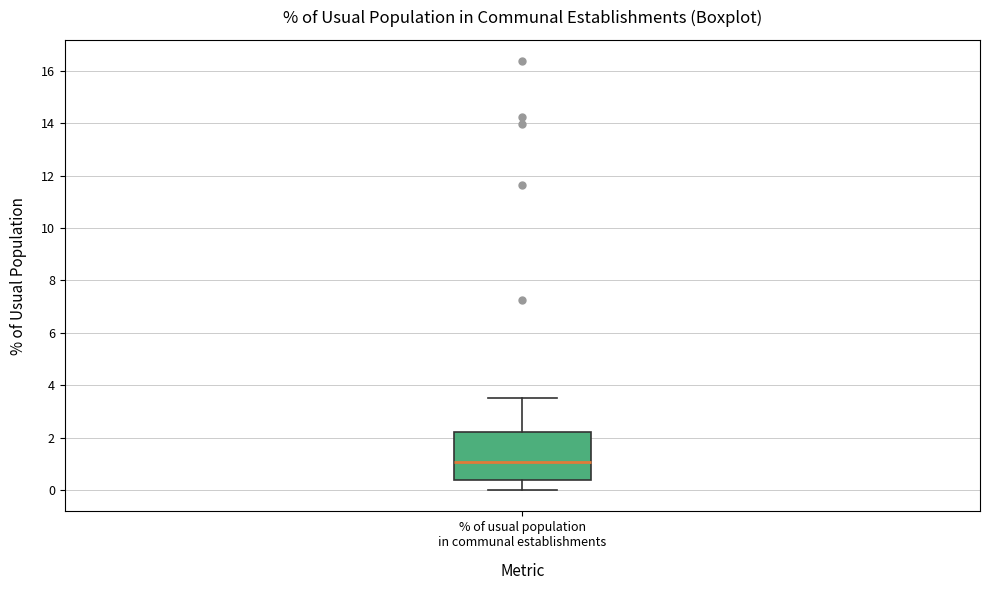

Transcribe this box plot: give where the median line is, the range the box spans, and where the two whiskers end, as read against the y-axis. The values are not printed on the chart, so give them approximately, as read against the axis.

median 1.0, box 0.4 to 2.2, whiskers 0.0 to 3.6